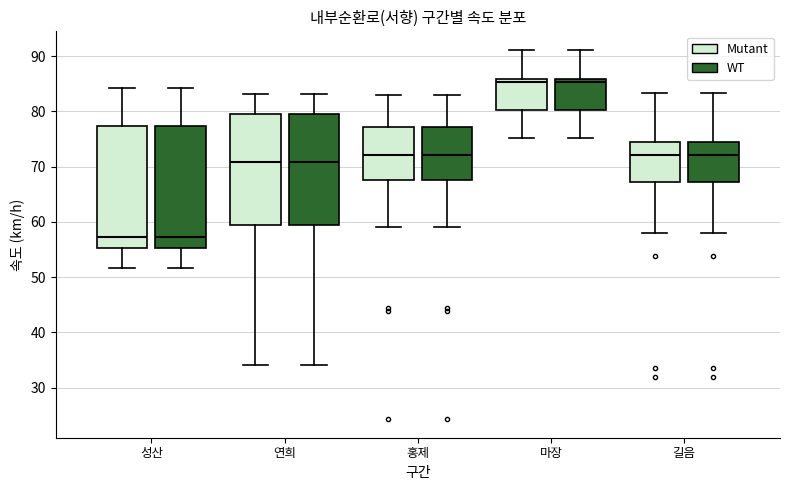

Reading left to right, read every box against the y-axis: the position of its median line, the range the box covers, and the ends of its whiskers. The values are not printed on the chart, so give them approximately, as read against the axis.

성산 (Mutant): median 57, box 55 to 77, whiskers 52 to 84
성산 (WT): median 57, box 55 to 77, whiskers 52 to 84
연희 (Mutant): median 71, box 59 to 80, whiskers 34 to 83
연희 (WT): median 71, box 59 to 80, whiskers 34 to 83
홍제 (Mutant): median 72, box 68 to 77, whiskers 59 to 83
홍제 (WT): median 72, box 68 to 77, whiskers 59 to 83
마장 (Mutant): median 85, box 80 to 86, whiskers 75 to 91
마장 (WT): median 85, box 80 to 86, whiskers 75 to 91
길음 (Mutant): median 72, box 67 to 75, whiskers 58 to 83
길음 (WT): median 72, box 67 to 75, whiskers 58 to 83